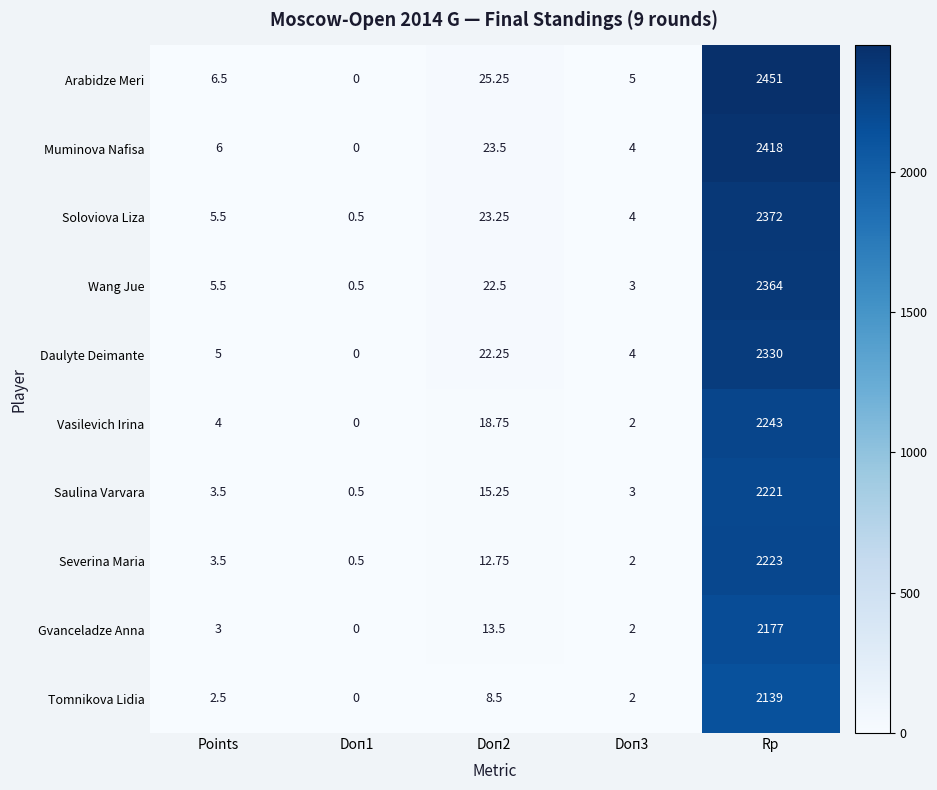

How many series are shown in this chart?

10